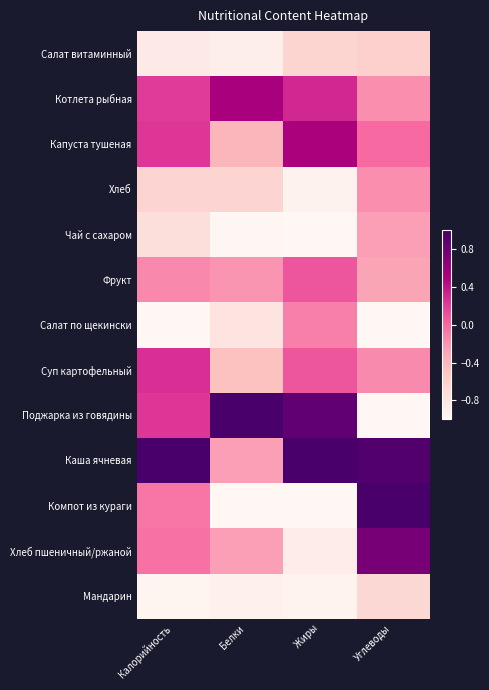

Reading left to right, extract all data points from this chart.

Салат витаминный: Калорийность=-0.8	Белки=-0.9	Жиры=-0.7	Углеводы=-0.6
Котлета рыбная: Калорийность=0.2	Белки=0.5	Жиры=0.3	Углеводы=-0.2
Капуста тушеная: Калорийность=0.2	Белки=-0.4	Жиры=0.5	Углеводы=-0.0
Хлеб: Калорийность=-0.6	Белки=-0.6	Жиры=-1.0	Углеводы=-0.2
Чай с сахаром: Калорийность=-0.7	Белки=-1.0	Жиры=-1.0	Углеводы=-0.3
Фрукт: Калорийность=-0.2	Белки=-0.2	Жиры=0.1	Углеводы=-0.3
Салат по щекински: Калорийность=-1.0	Белки=-0.8	Жиры=-0.1	Углеводы=-1.0
Суп картофельный: Калорийность=0.3	Белки=-0.5	Жиры=0.1	Углеводы=-0.2
Поджарка из говядины: Калорийность=0.2	Белки=1.0	Жиры=0.9	Углеводы=-1.0
Каша ячневая: Калорийность=1.0	Белки=-0.3	Жиры=1.0	Углеводы=1.0
Компот из кураги: Калорийность=-0.1	Белки=-1.0	Жиры=-1.0	Углеводы=1.0
Хлеб пшеничный/ржаной: Калорийность=-0.0	Белки=-0.3	Жиры=-0.9	Углеводы=0.8
Мандарин: Калорийность=-1.0	Белки=-0.9	Жиры=-1.0	Углеводы=-0.7